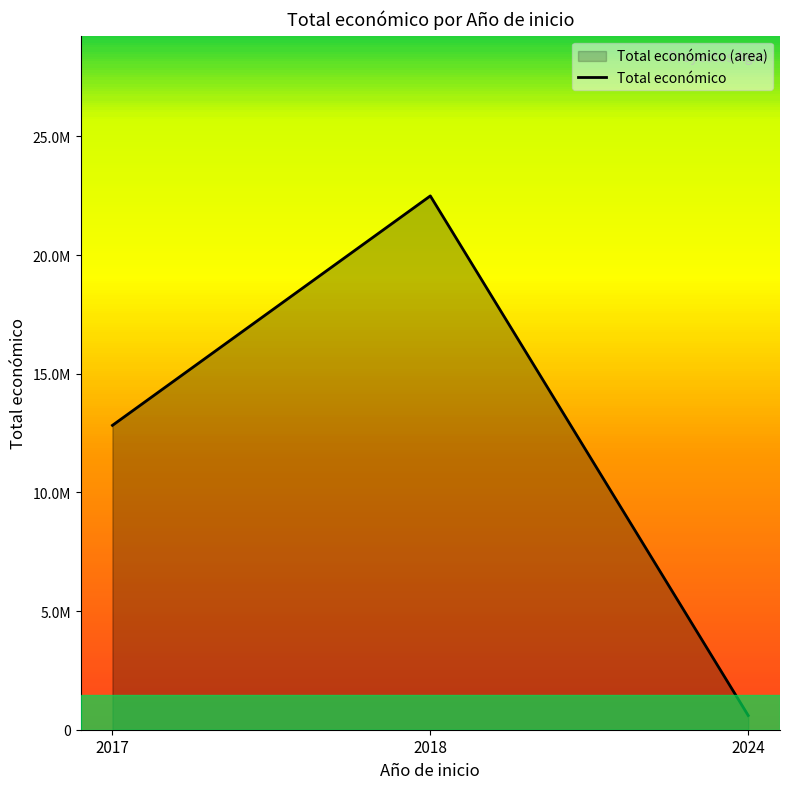

Count the number of categories in the chart.

3